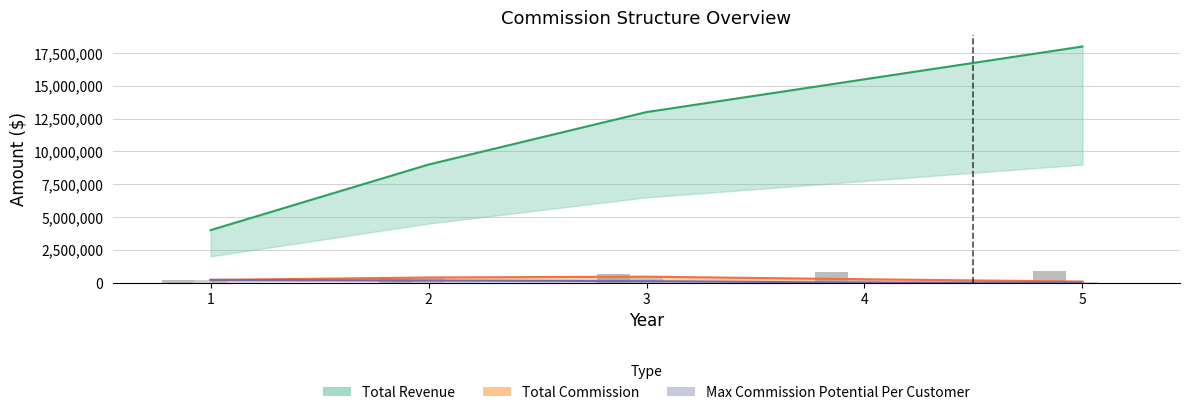

Is the value of Max Commission Potential Per Customer at 4 greater than the value of Total Revenue at 4?

No